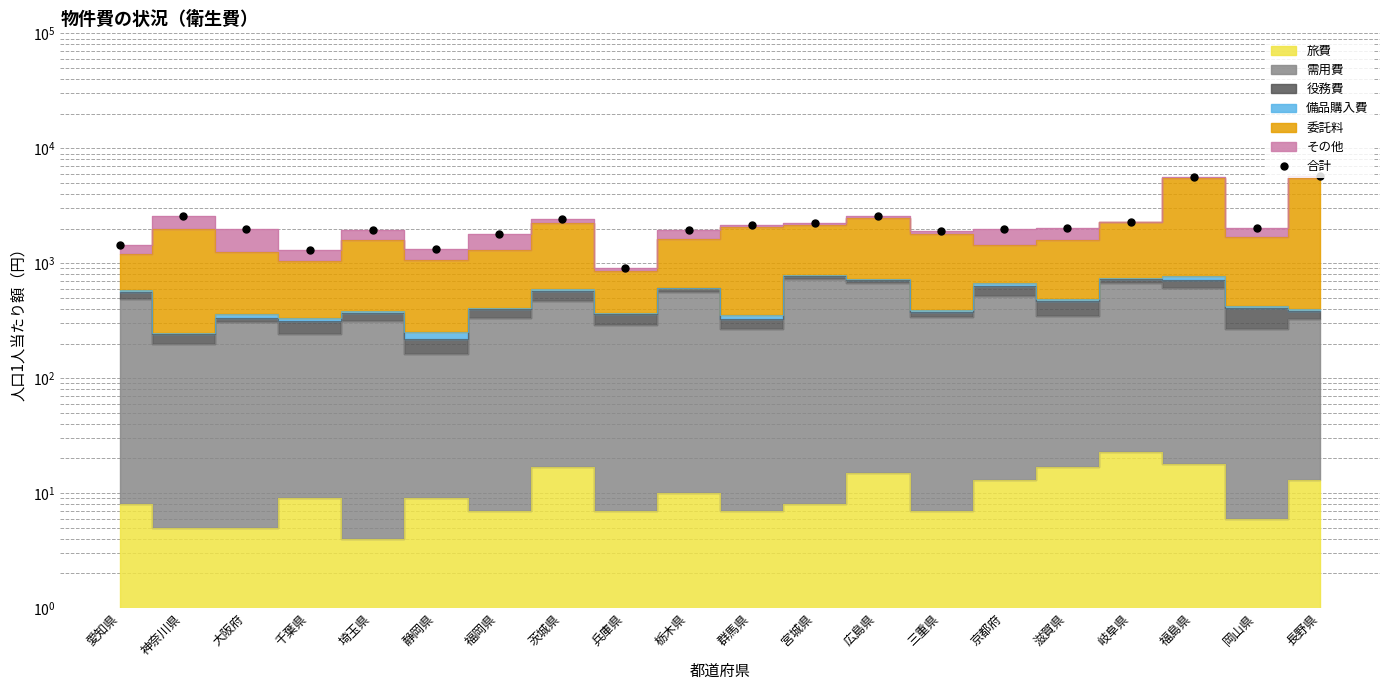

What is the difference between the maximum and minimum values?

4811